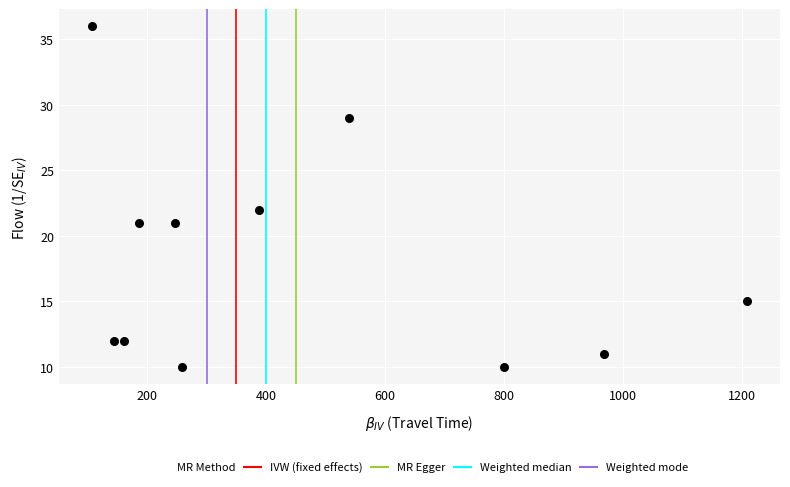

What is the average X value?

455